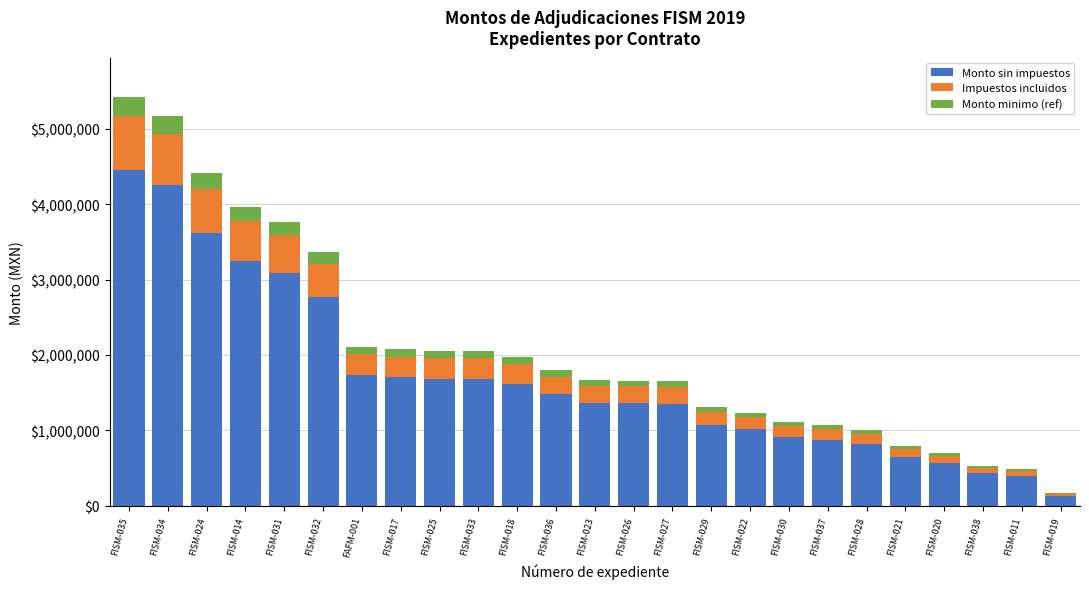

Which category has the highest value in the Monto sin impuestos series?

FISM-035